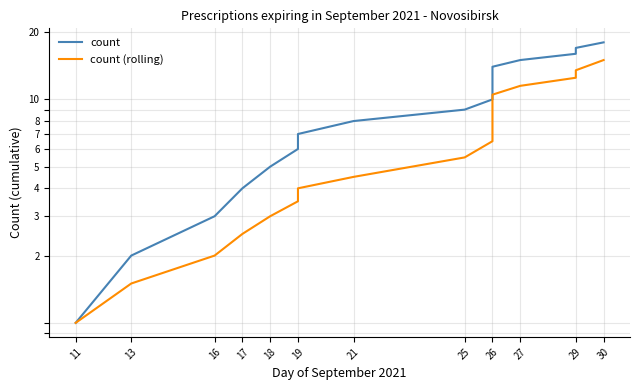

What is the total value across all series at 16?

5.0